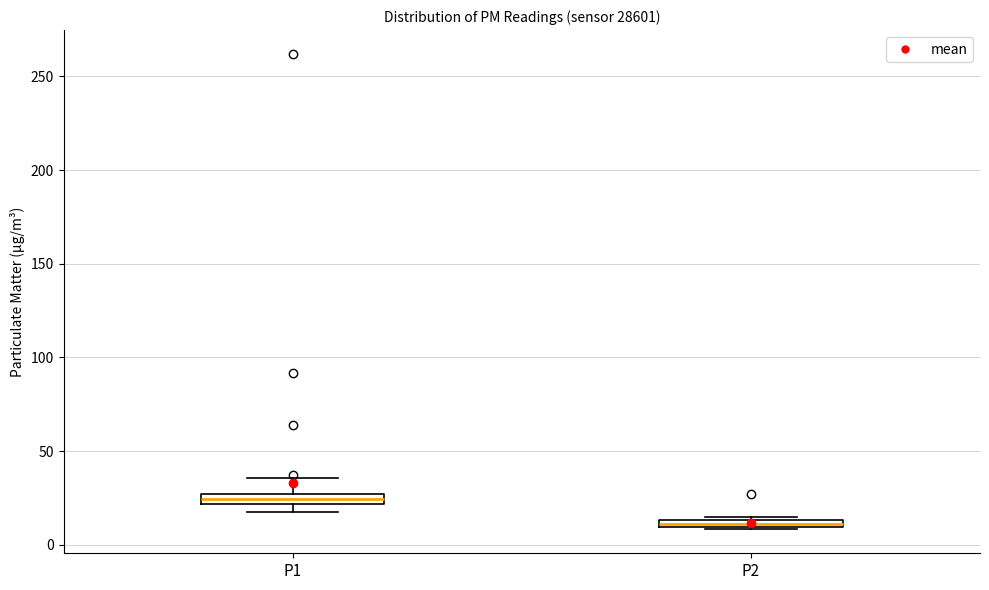

Where is the upper edge of the box for P2 on the y-axis? The values are not printed on the chart, so give them approximately, as read against the axis.

15